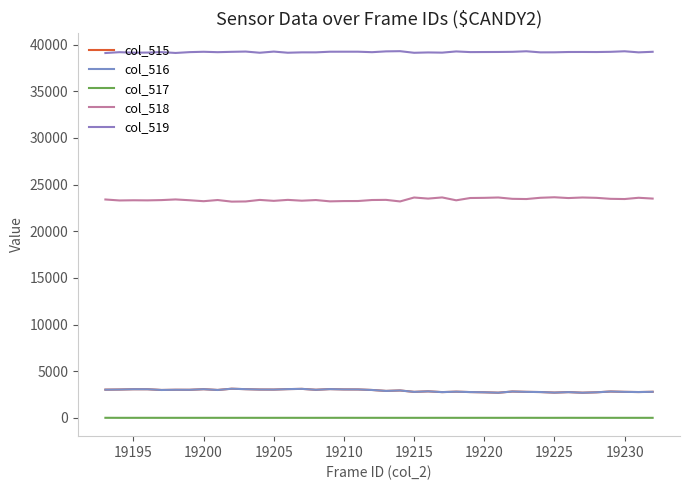

How many series are shown in this chart?

5